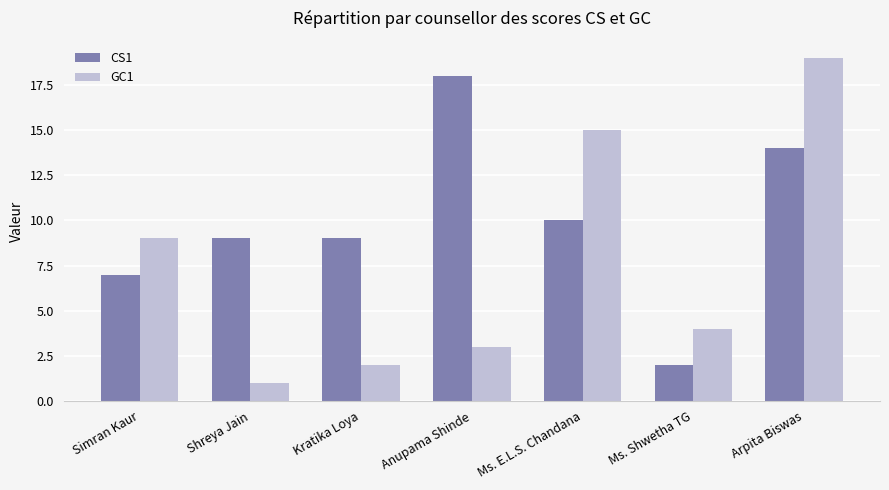

True or false: GC1 has a value of 4 at Ms. Shwetha TG.

True